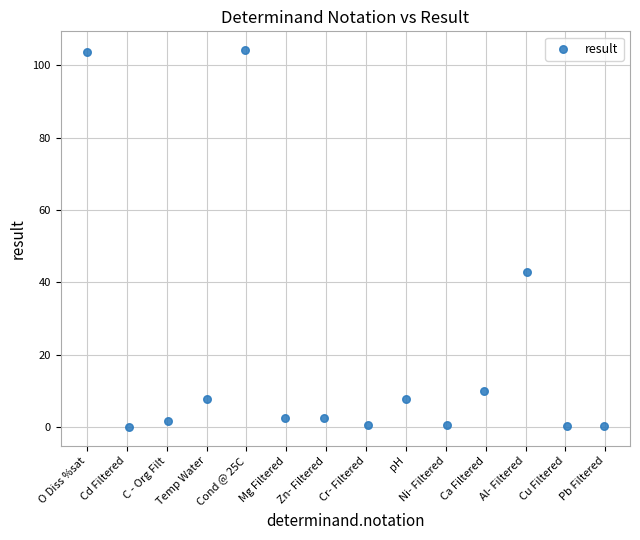

What is the range of X values (max minus min)?

13.0